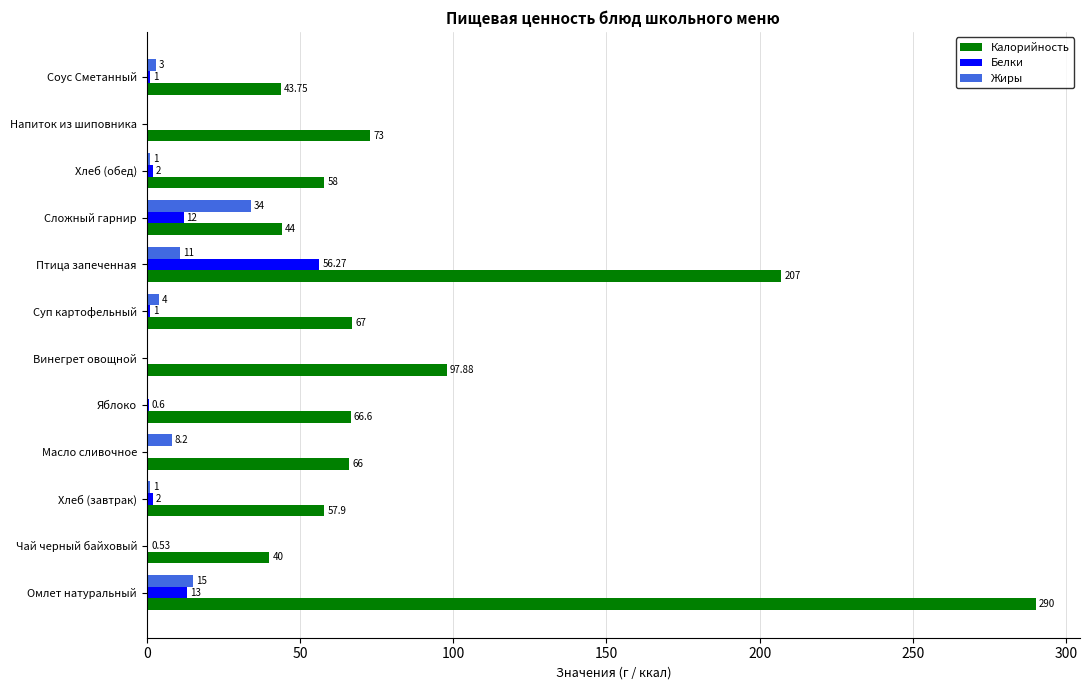

Is the value of Жиры at Масло сливочное greater than the value of Белки at Птица запеченная?

No